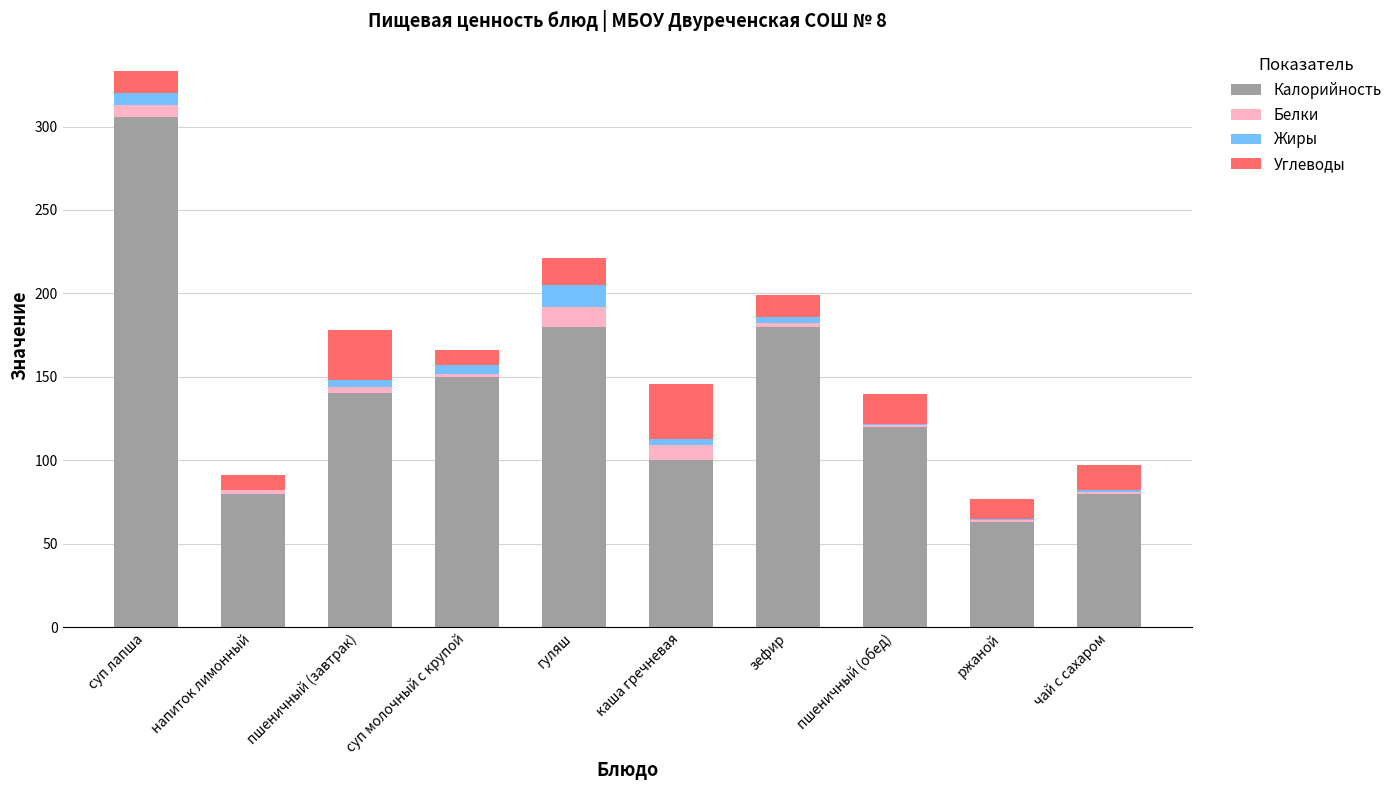

At which category is the sum across all series the highest?

суп лапша